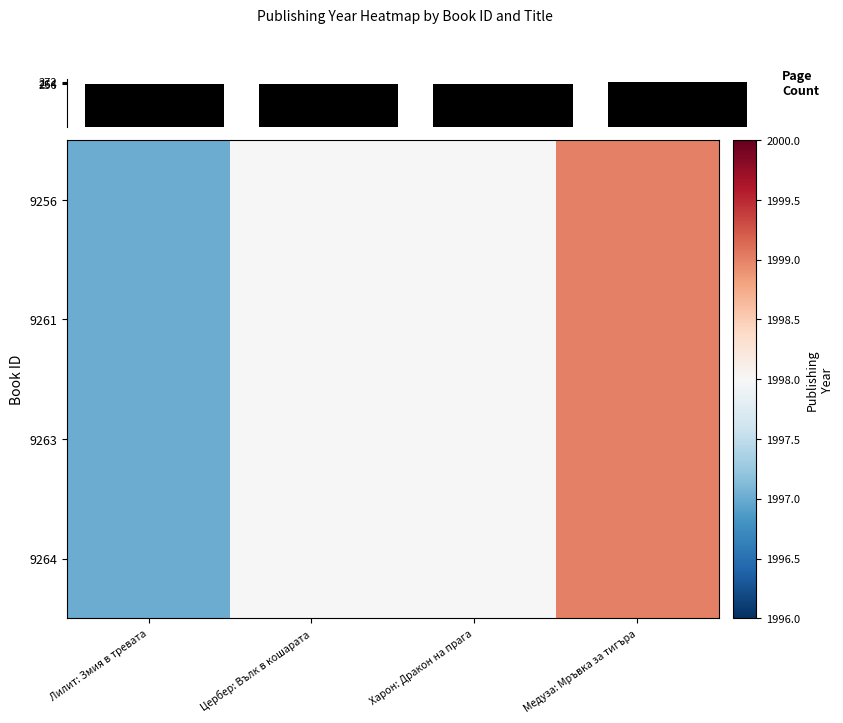

What is the total value across all series at Лилит: Змия в тревата?

8244